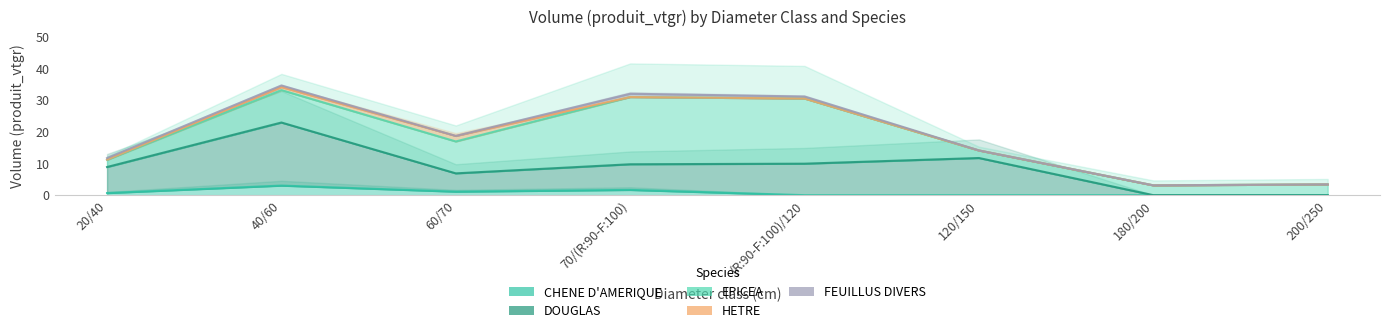

How many data points in DOUGLAS are less than 8?

3